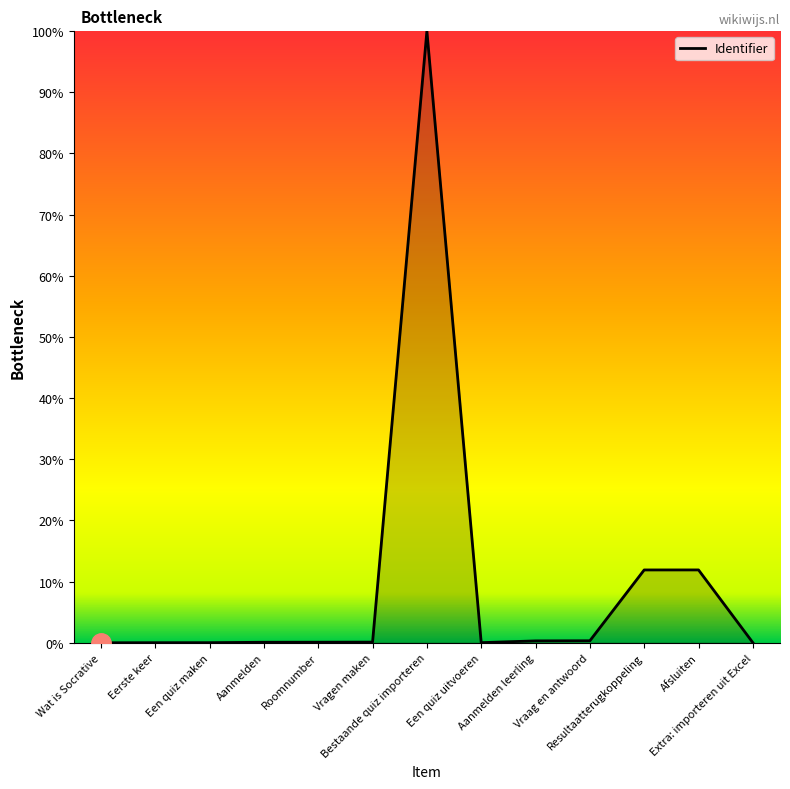

Count the number of categories in the chart.

13